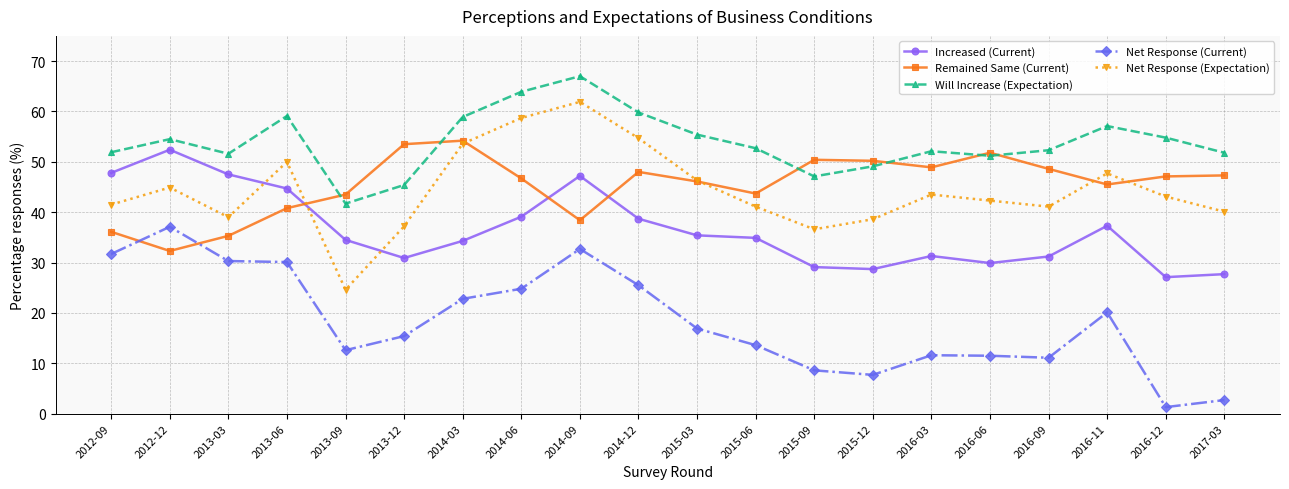

True or false: Net Response (Current) and Increased (Current) cross at least once.

False